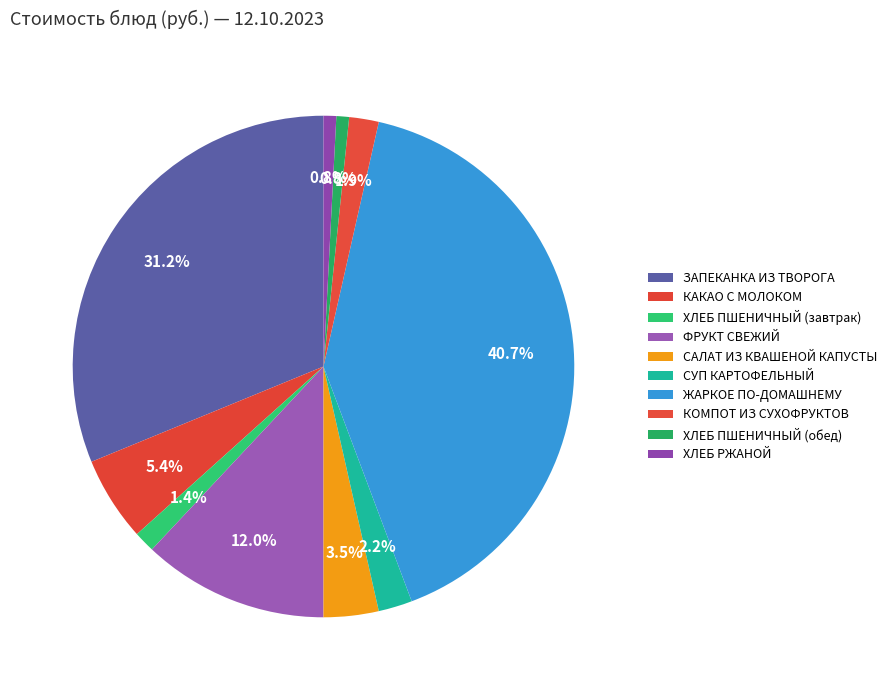

Count the number of slices in the pie.

10